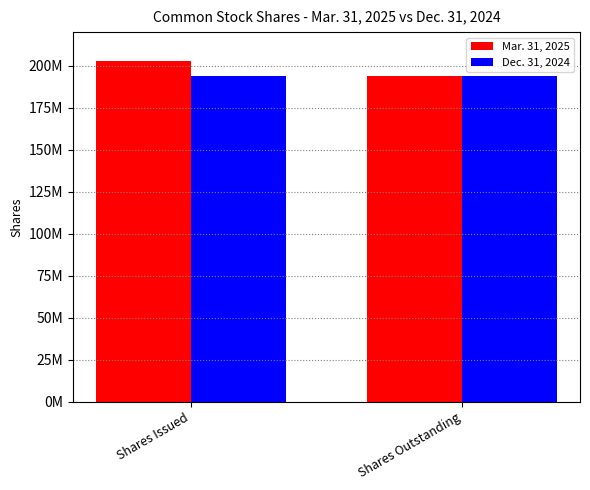

Does the chart contain stacked bars?

No